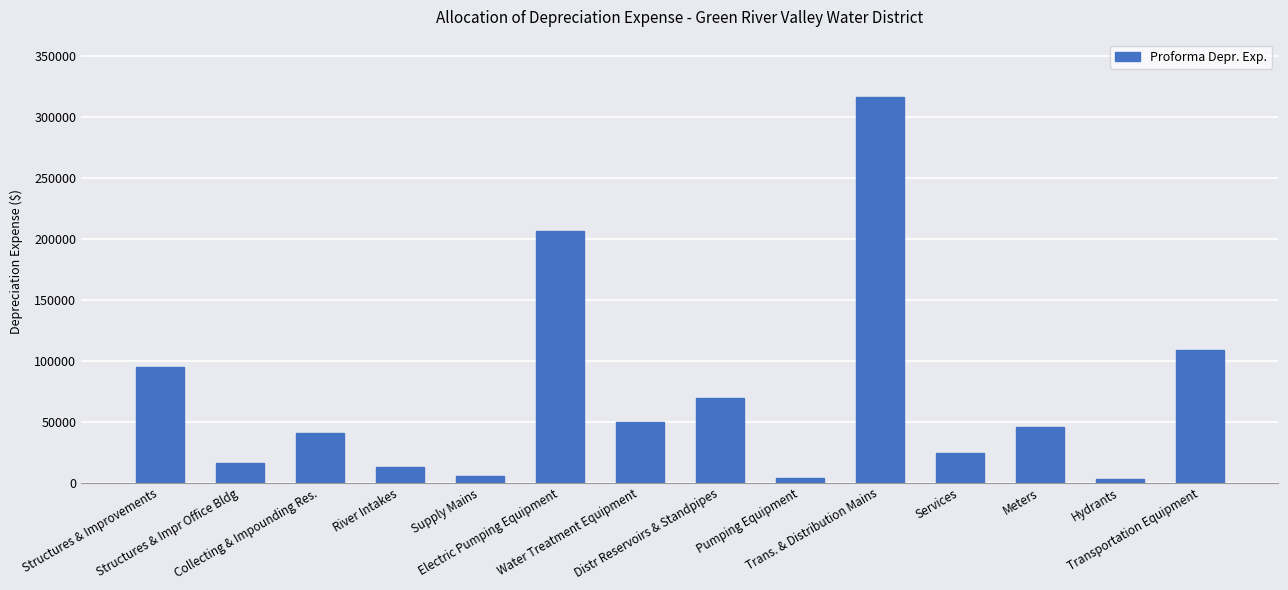

Which has a higher value, Services or Water Treatment Equipment?

Water Treatment Equipment